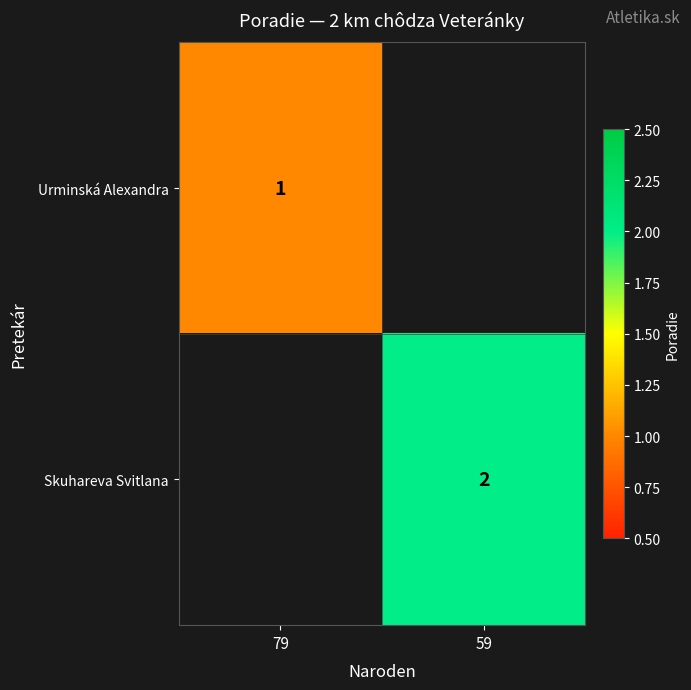

The value of Skuhareva Svitlana at 59 is 2. True or false?

True